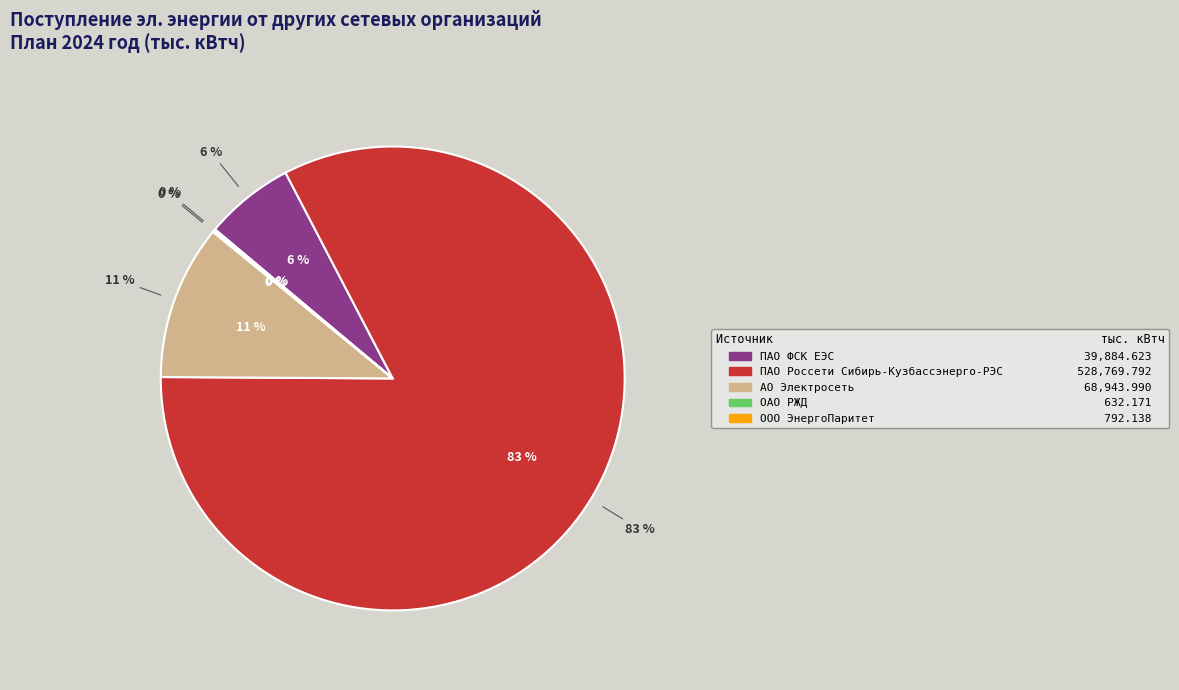

Rank the categories by value from lowest to highest.

ОАО РЖД, ООО ЭнергоПаритет, ПАО ФСК ЕЭС, АО Электросеть, ПАО Россети Сибирь-Кузбассэнерго-РЭС